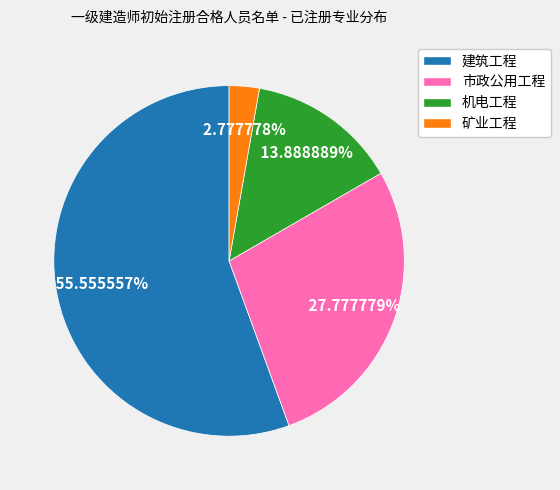

Which has a higher value, 机电工程 or 矿业工程?

机电工程